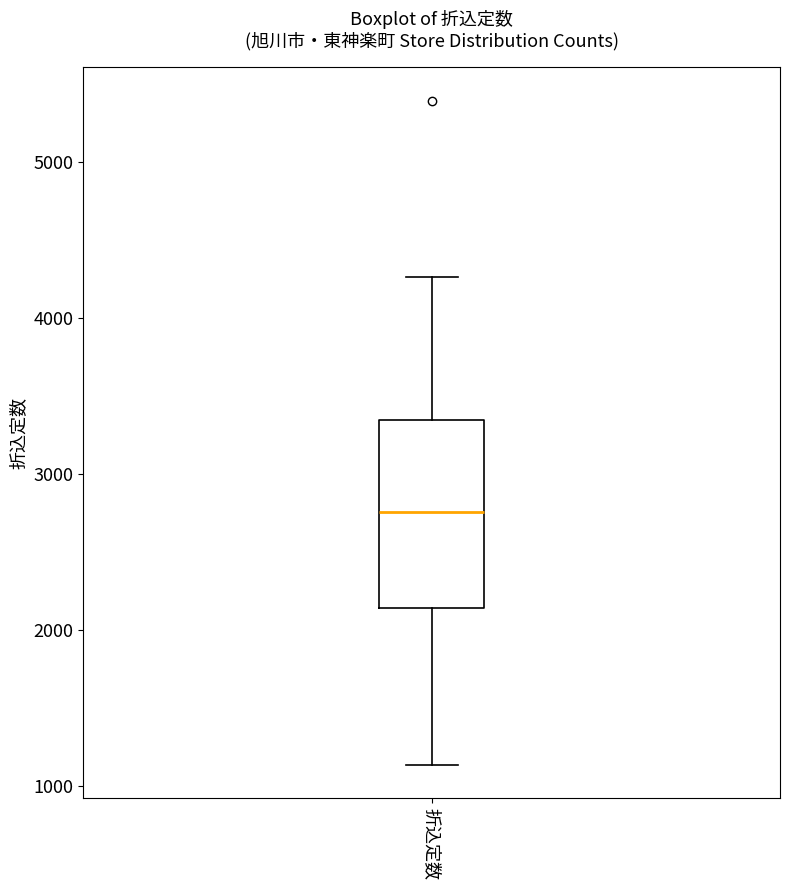

Transcribe this box plot: give where the median line is, the range the box spans, and where the two whiskers end, as read against the y-axis. The values are not printed on the chart, so give them approximately, as read against the axis.

median 2800, box 2100 to 3300, whiskers 1100 to 4300